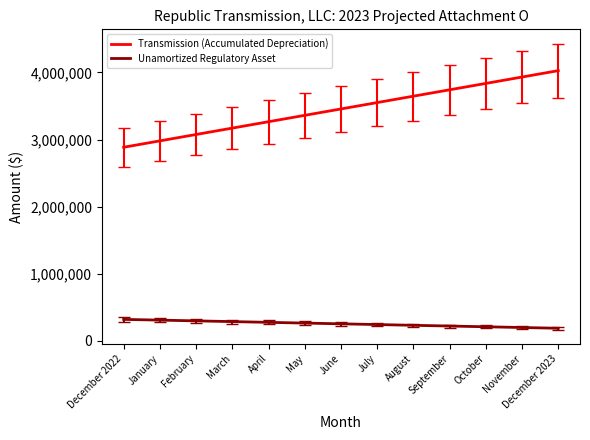

True or false: Unamortized Regulatory Asset and Transmission (Accumulated Depreciation) intersect in this chart.

False